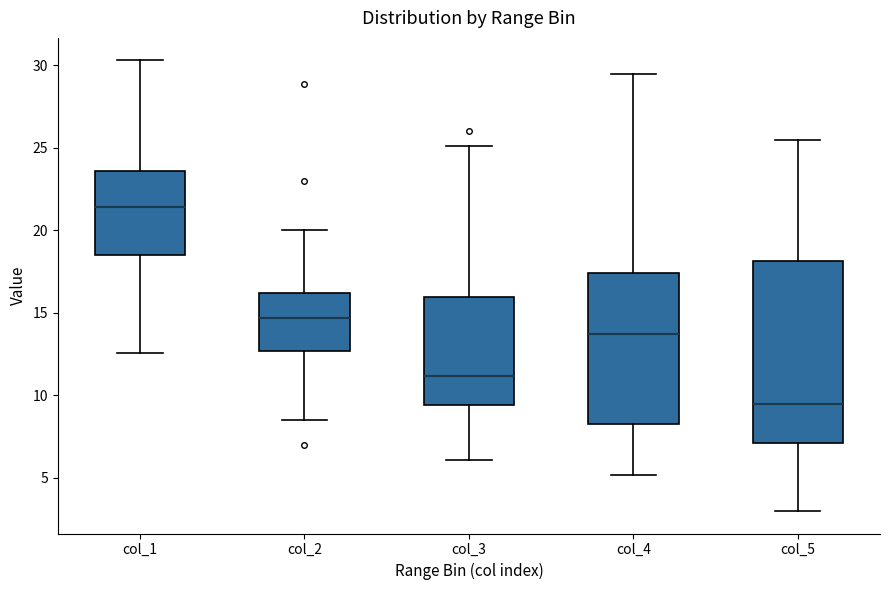

Reading left to right, read every box against the y-axis: the position of its median line, the range the box covers, and the ends of its whiskers. The values are not printed on the chart, so give them approximately, as read against the axis.

col_1: median 21.5, box 18.5 to 23.5, whiskers 12.5 to 30.5
col_2: median 14.5, box 12.5 to 16.0, whiskers 8.5 to 20.0
col_3: median 11.0, box 9.5 to 16.0, whiskers 6.0 to 25.0
col_4: median 13.5, box 8.5 to 17.5, whiskers 5.0 to 29.5
col_5: median 9.5, box 7.0 to 18.0, whiskers 3.0 to 25.5